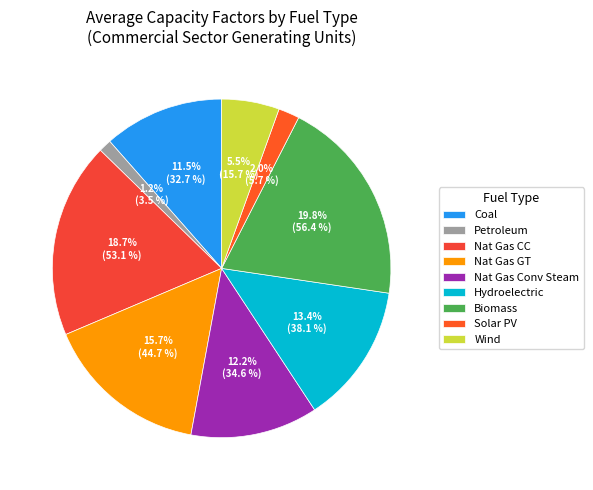

Count the number of slices in the pie.

9